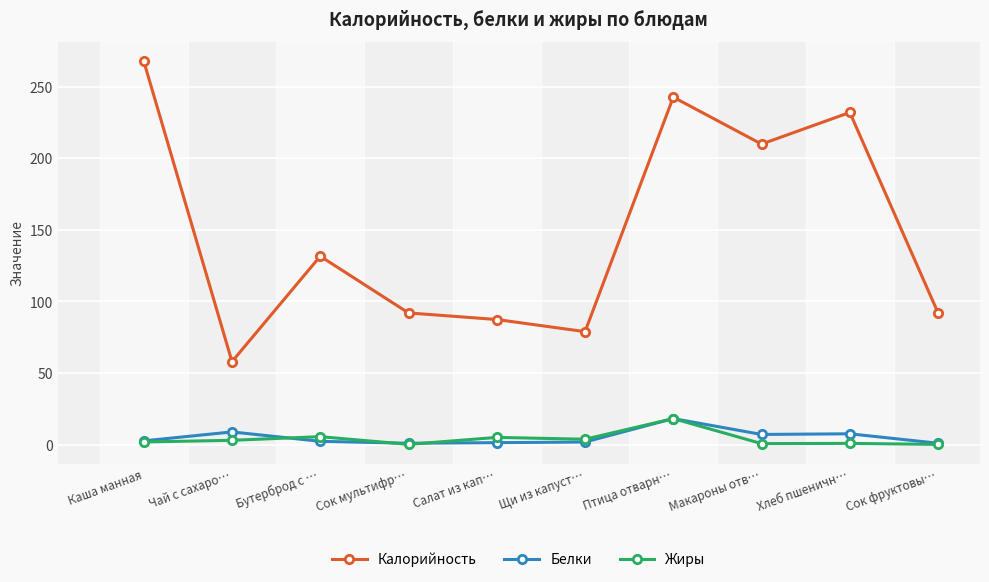

Which category has the highest value across all series?

Каша манная